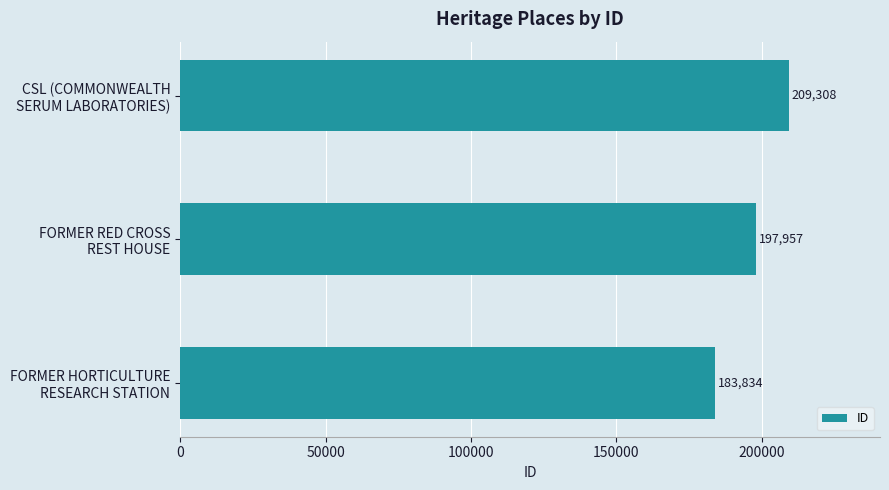

List the labels in order of value, smallest first.

FORMER HORTICULTURE
RESEARCH STATION, FORMER RED CROSS
REST HOUSE, CSL (COMMONWEALTH
SERUM LABORATORIES)